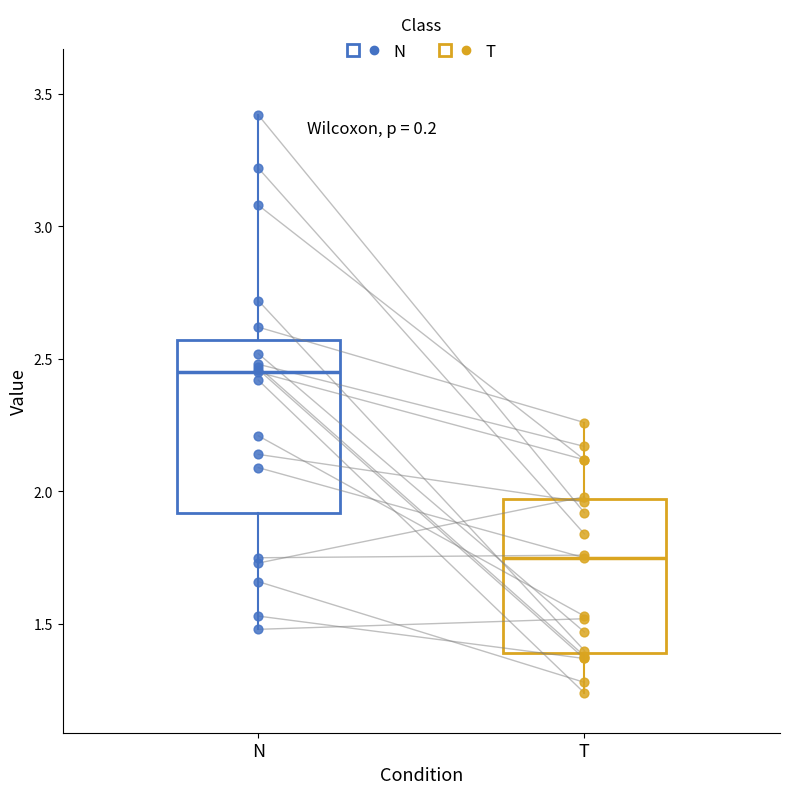

Where is the lower edge of the box for N on the y-axis? The values are not printed on the chart, so give them approximately, as read against the axis.

1.90